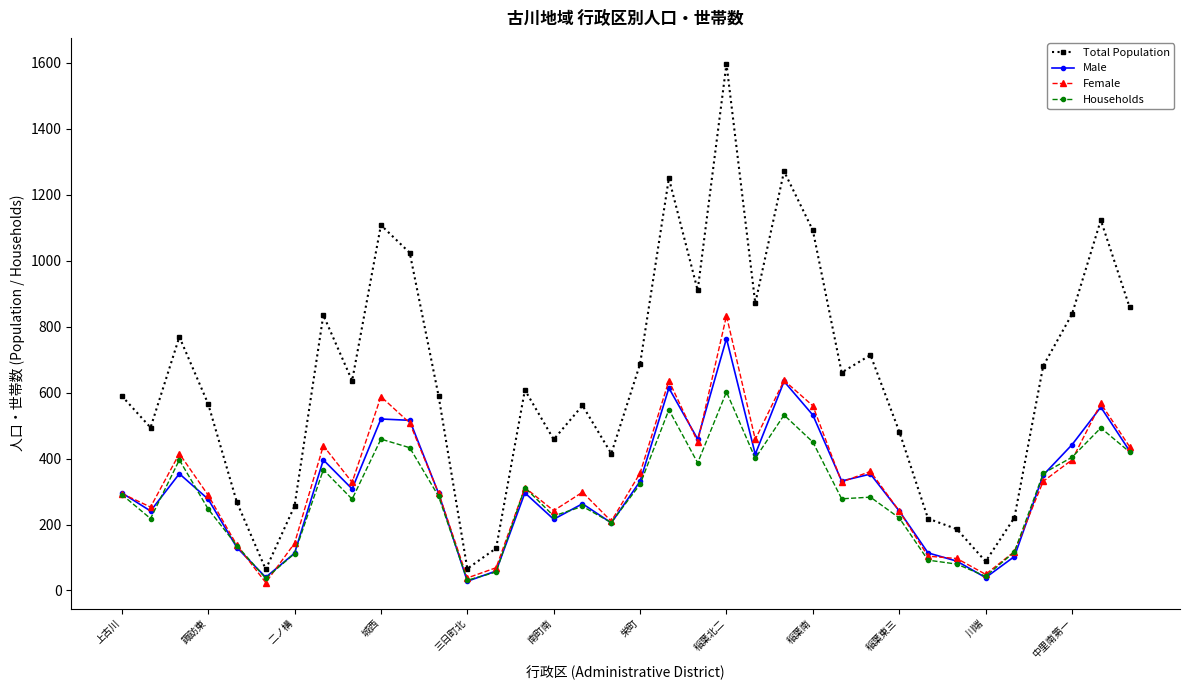

Which series has the largest total across all categories?

Total Population